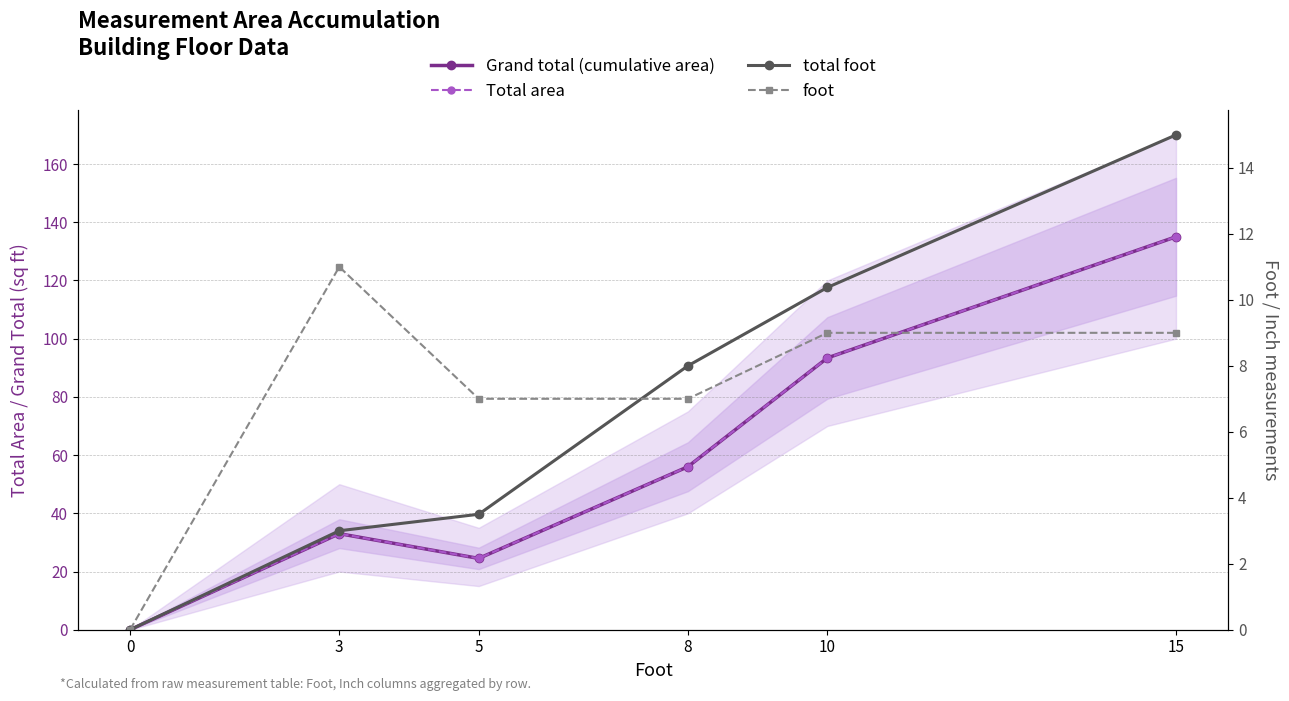

Which label corresponds to the largest value in the chart?

15